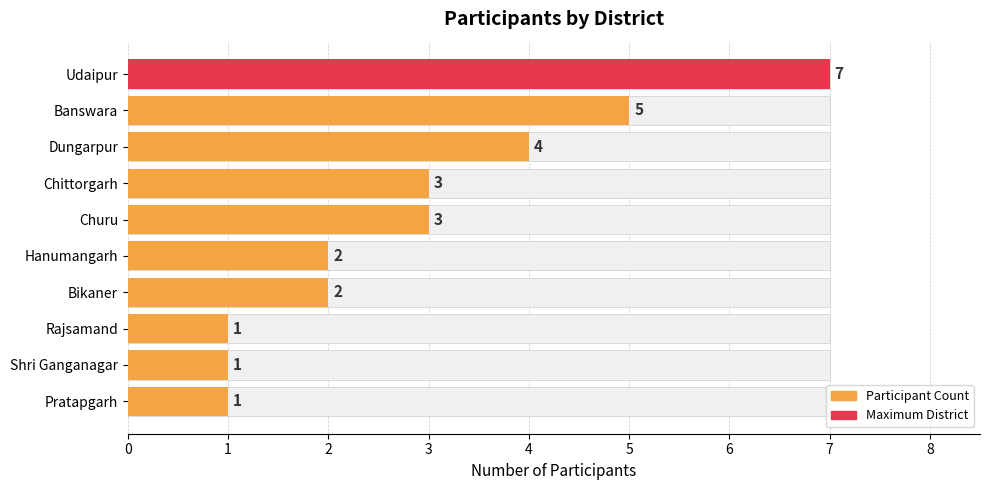

True or false: the data shows 0 at Shri Ganganagar.

False